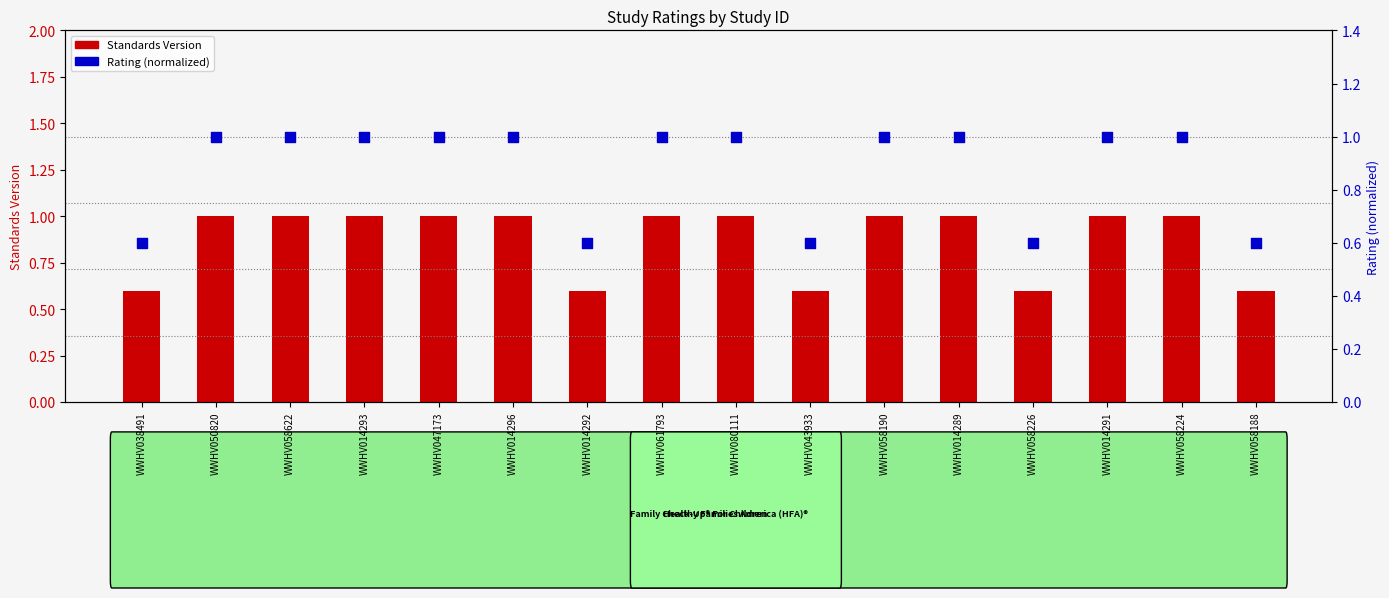

At which category is the sum across all series the highest?

WWHV050820